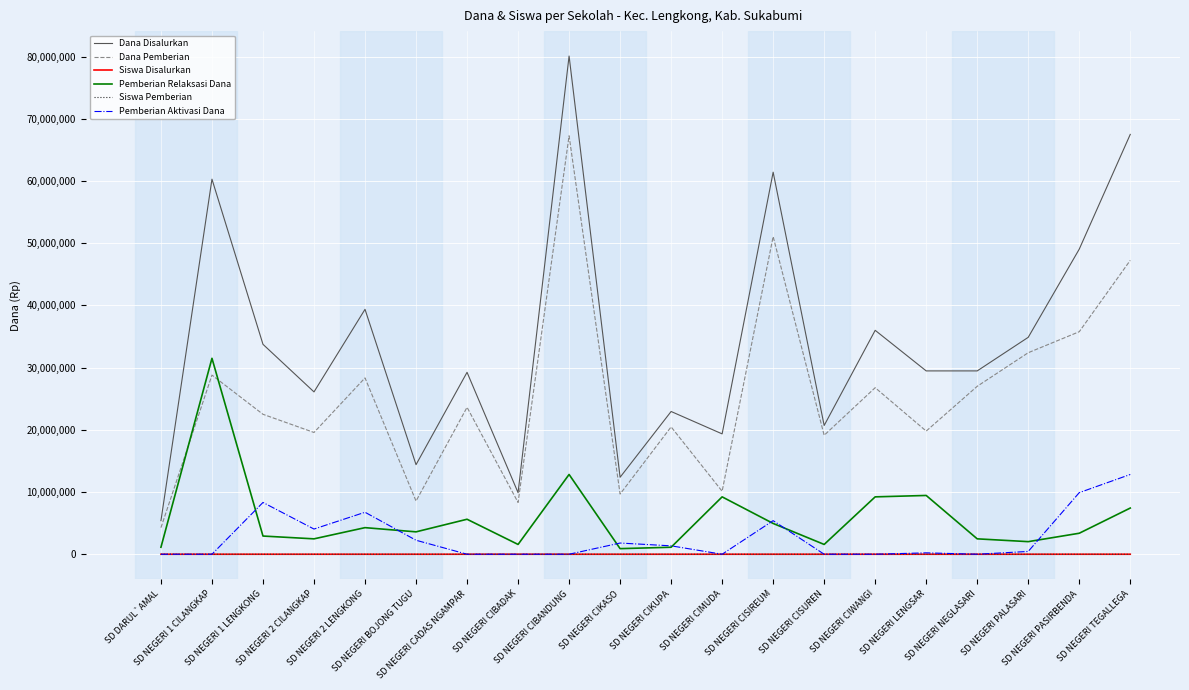

What is the greatest value displayed?

80100000